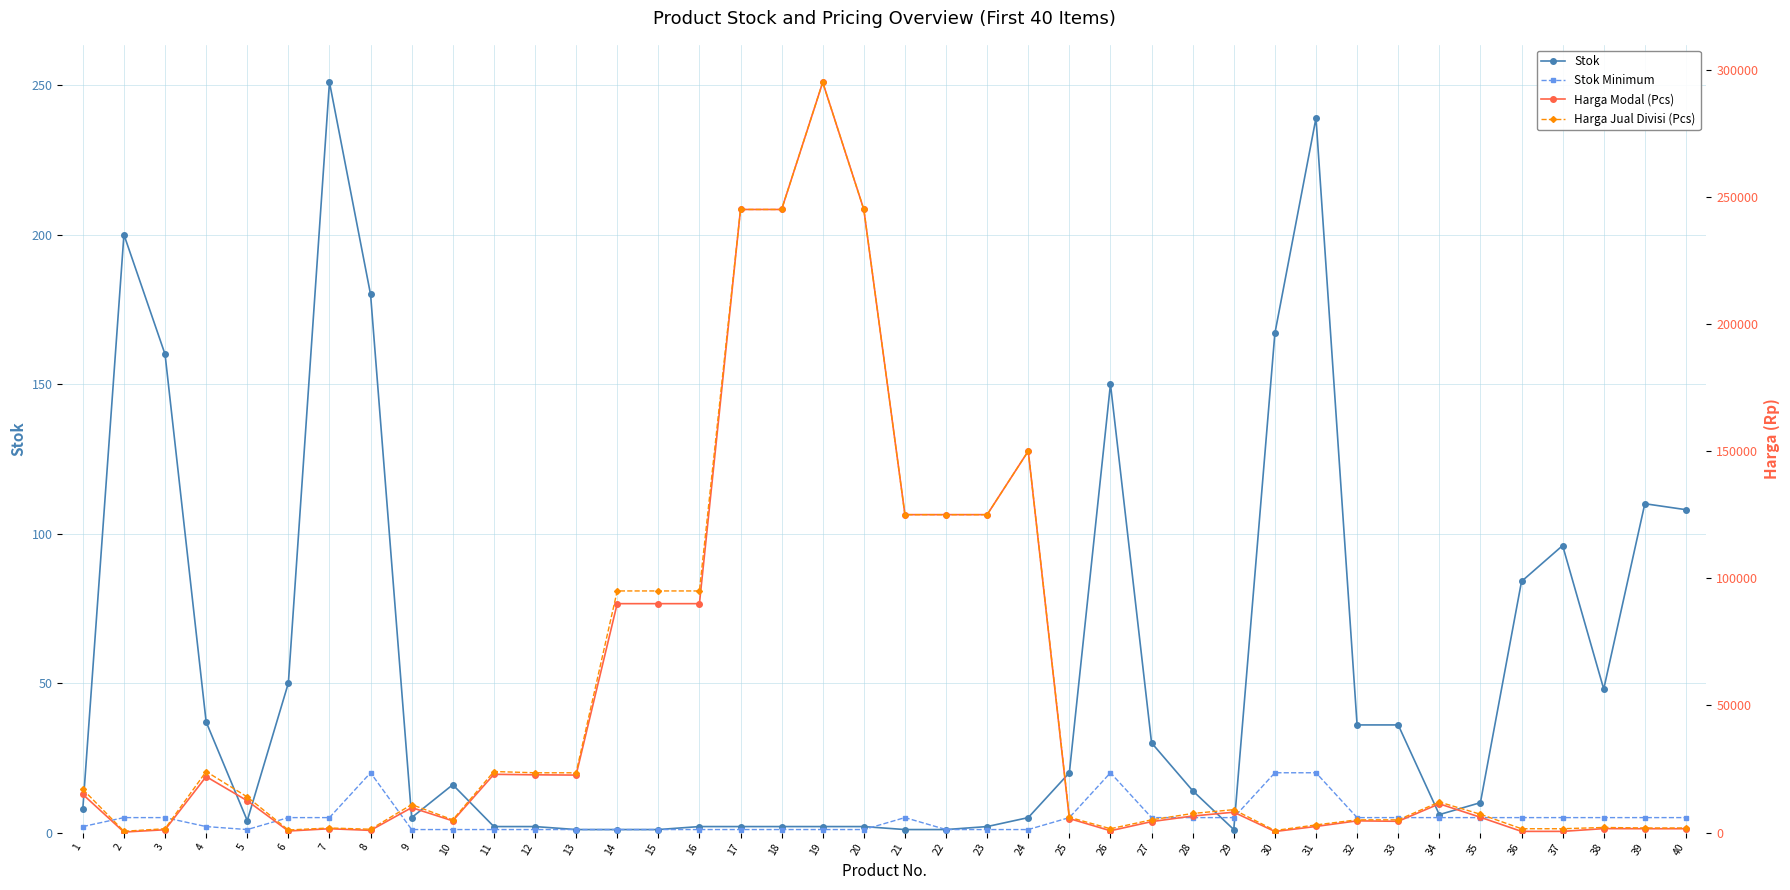

Where is the first local minimum for Stok Minimum?

5